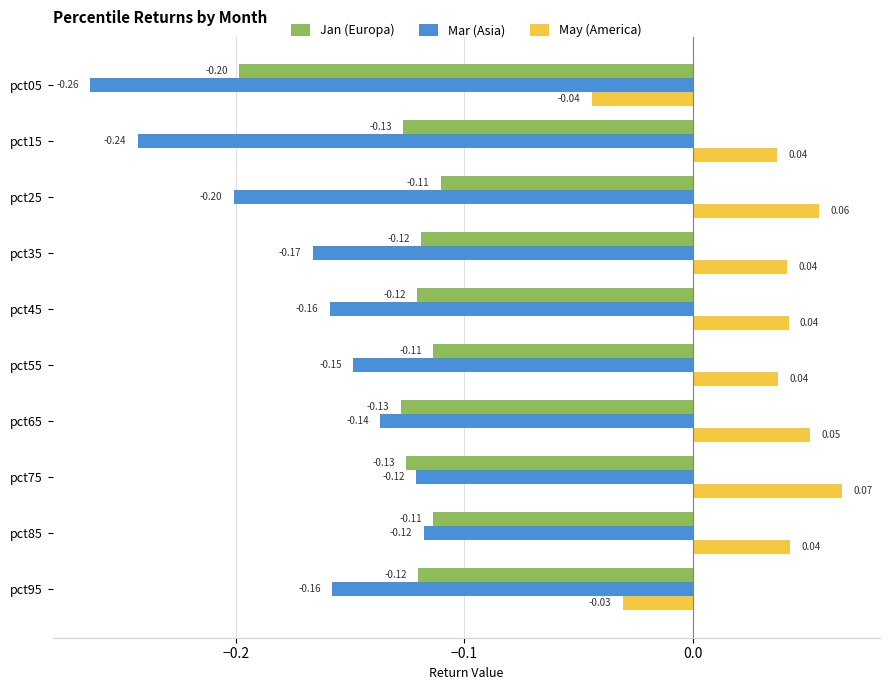

Which series has the largest range (max minus min)?

Mar (Asia)